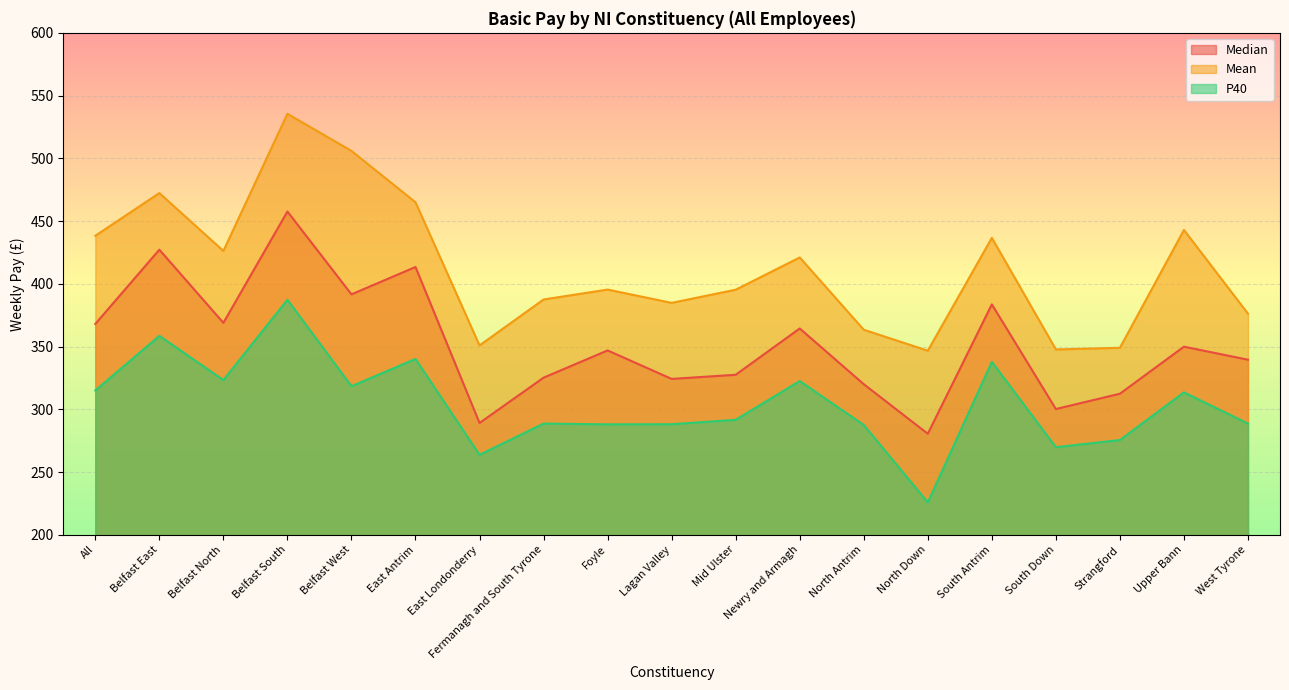

What is the average value of the P40 series?

304.4